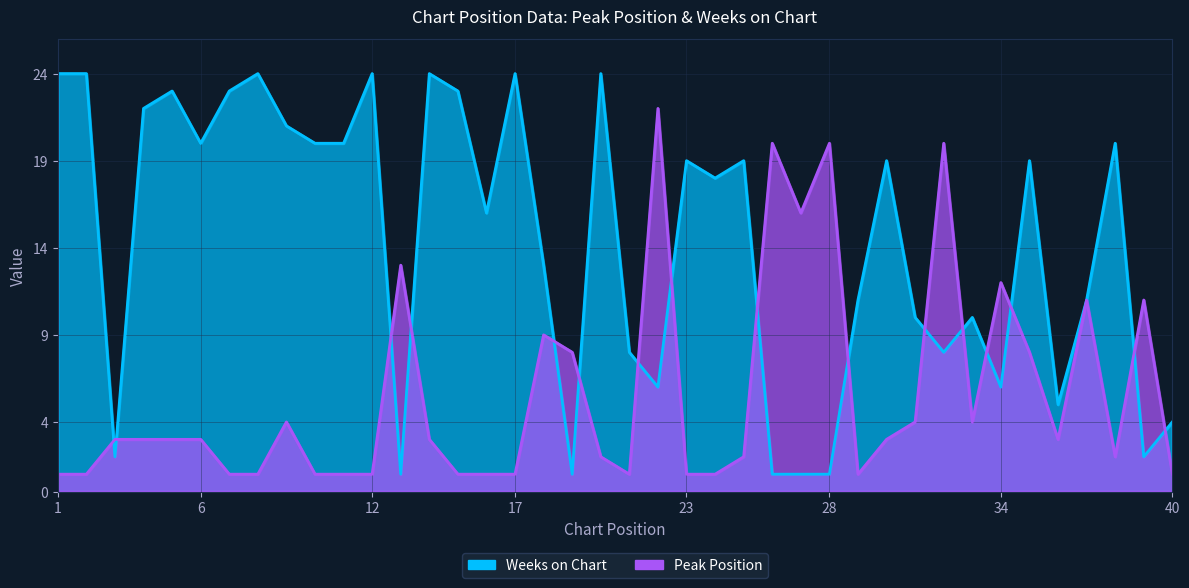

True or false: Weeks on Chart has a value of 1 at 27.

True